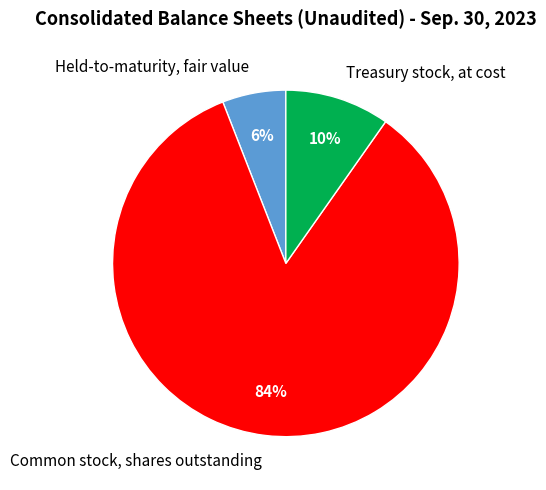

Rank the categories by value from highest to lowest.

Common stock, shares outstanding, Treasury stock, at cost, Held-to-maturity, fair value